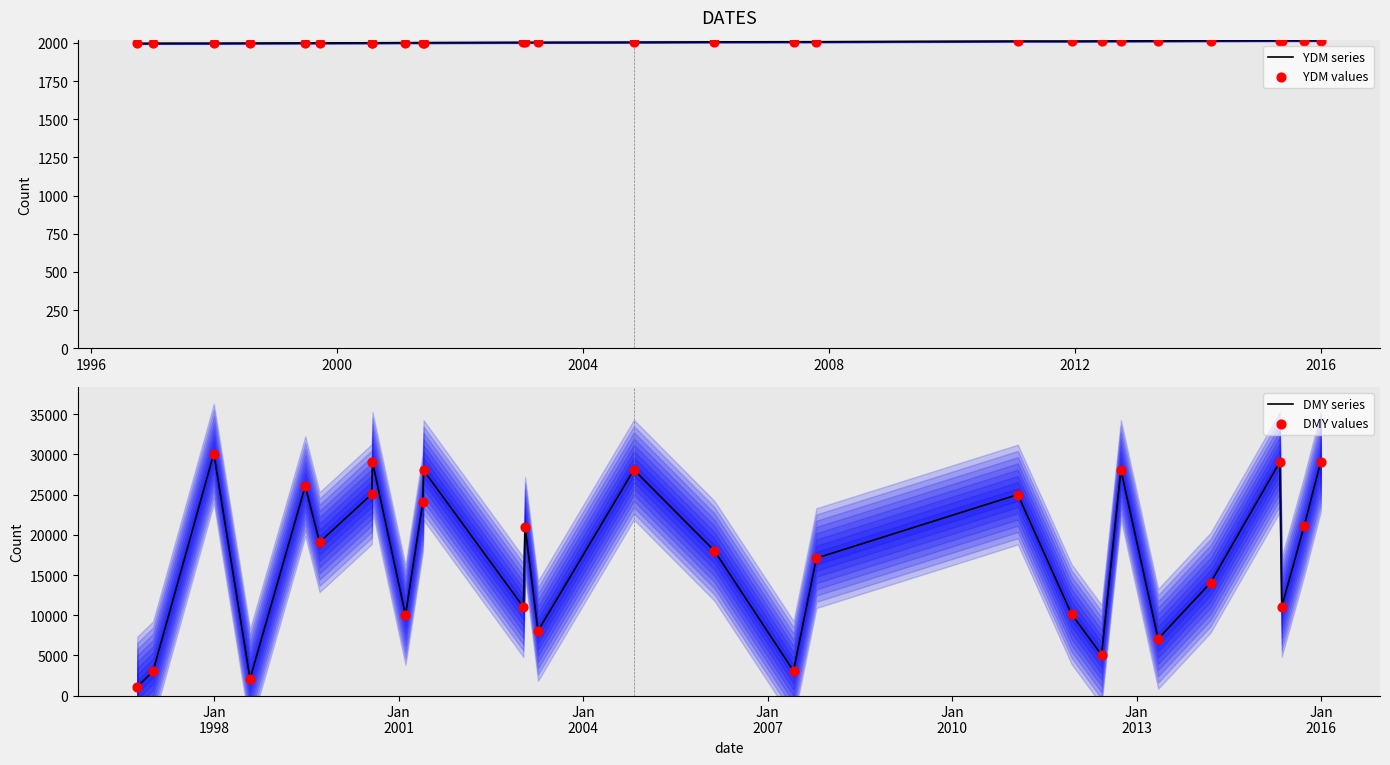

What is the highest value of the YDM series series?

2015.3